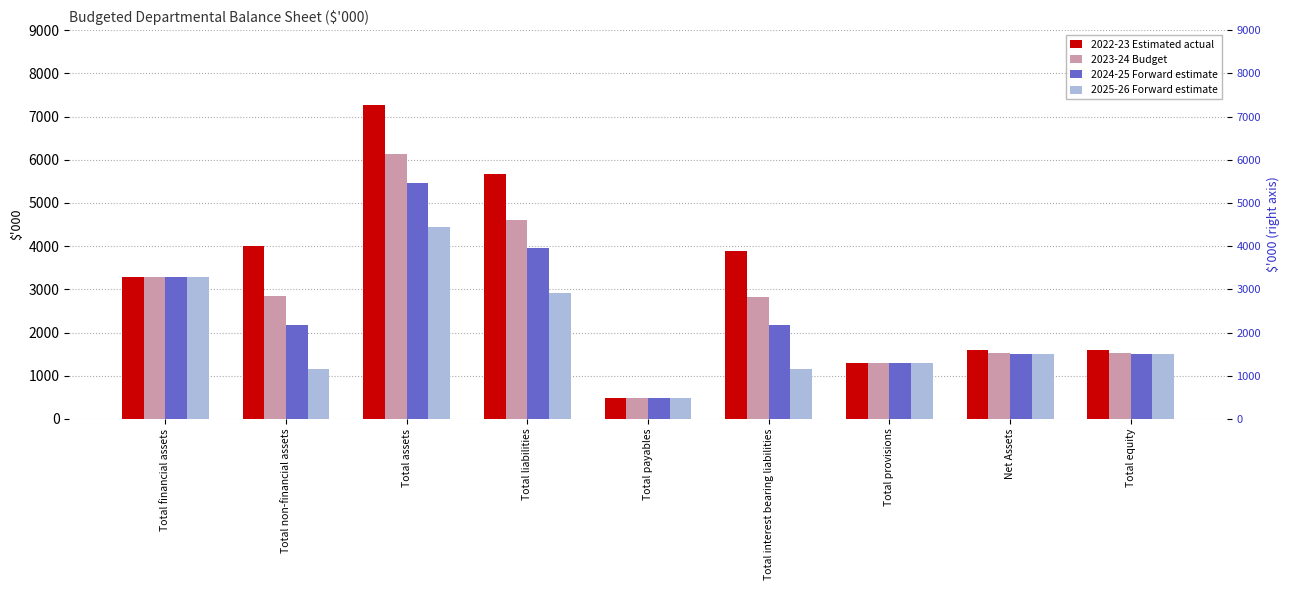

What is the total value across all series at Net Assets?

6147